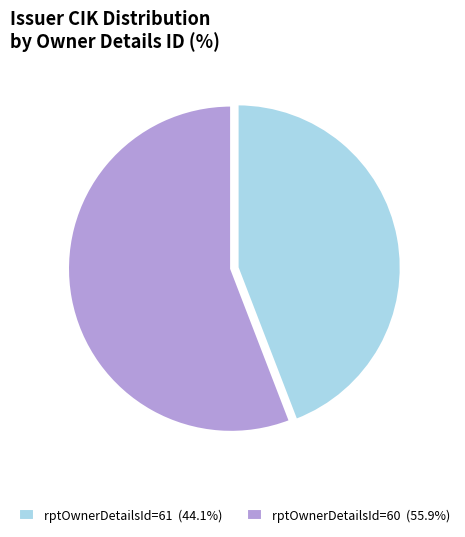

Does rptOwnerDetailsId=60 (55.9%) account for over 50% of the chart?

Yes